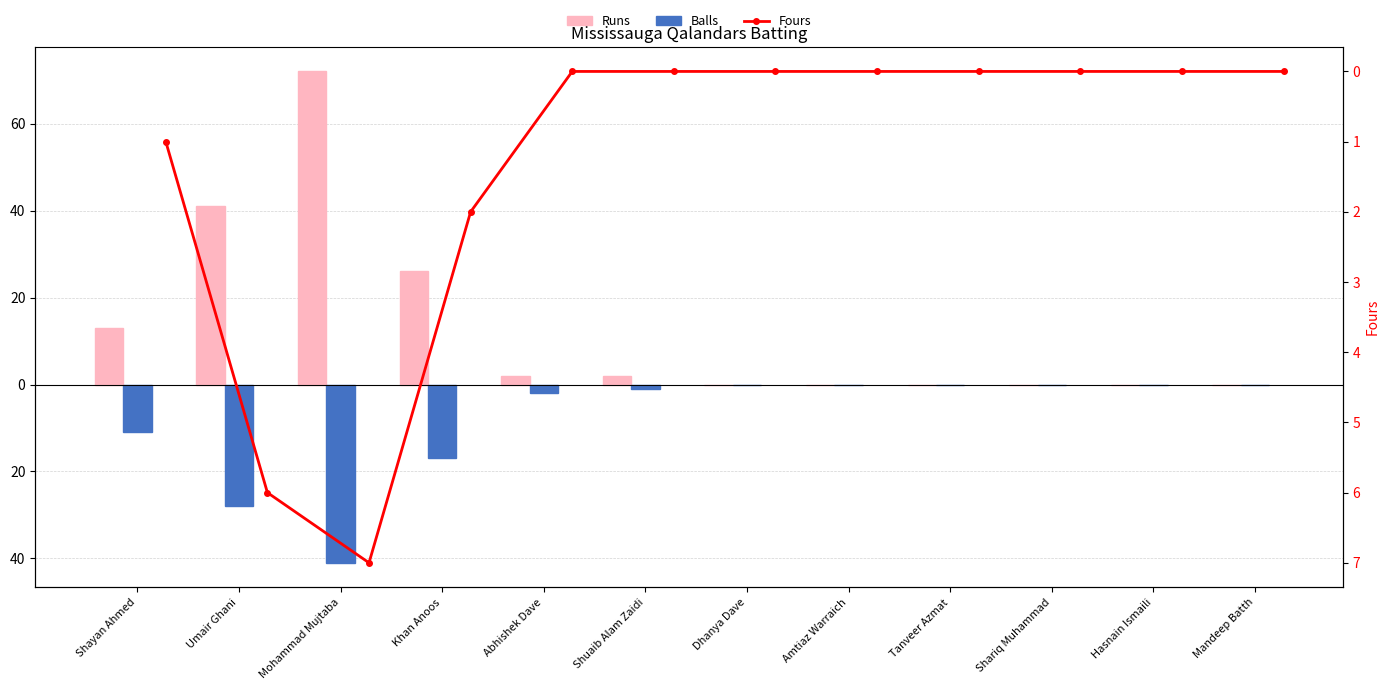

Rank the series at Shariq Muhammad from highest to lowest value.

Runs, Balls, Fours